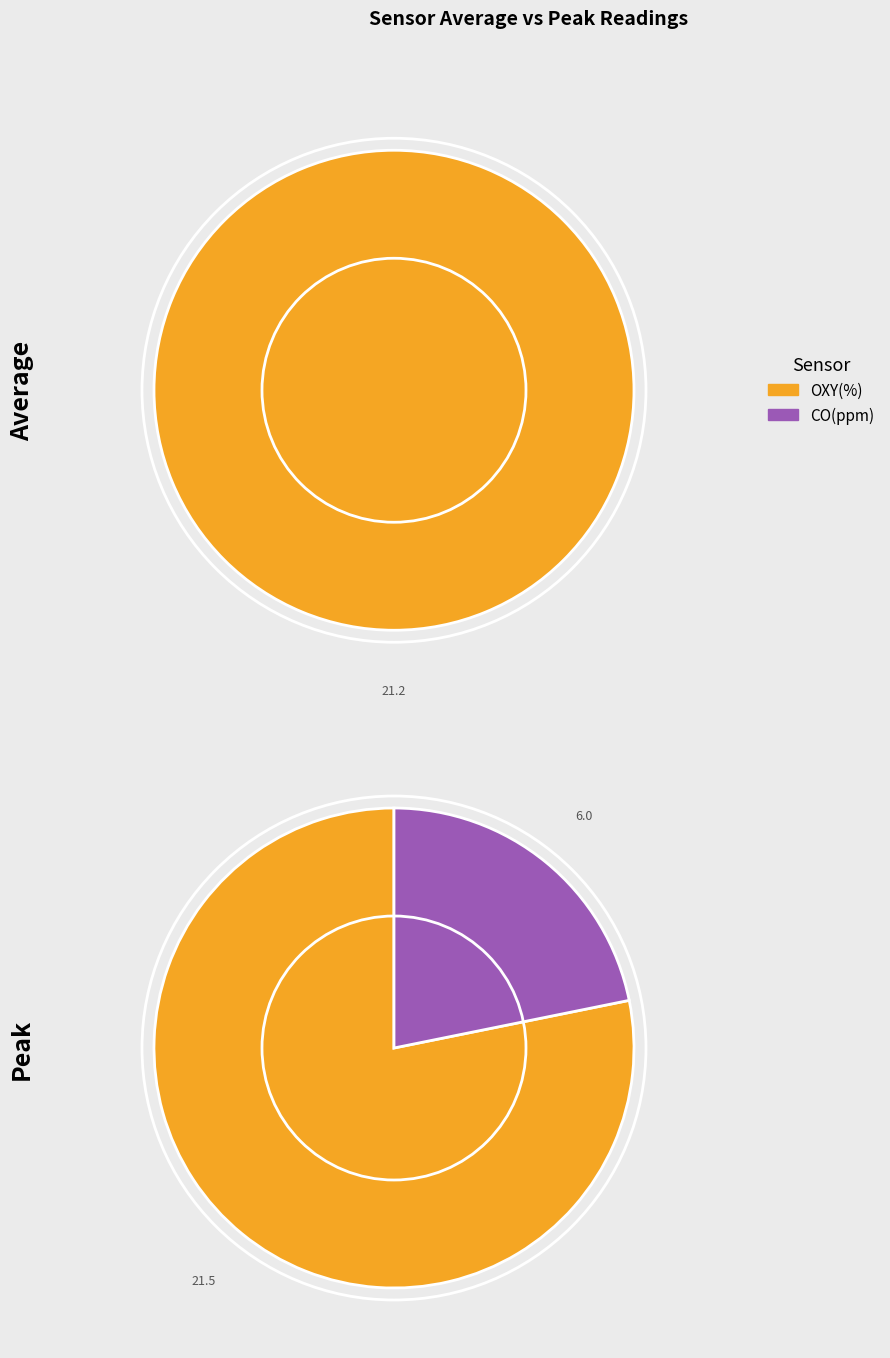

To the nearest percent, what is the difference between the largest and smallest slice percentages?

100%